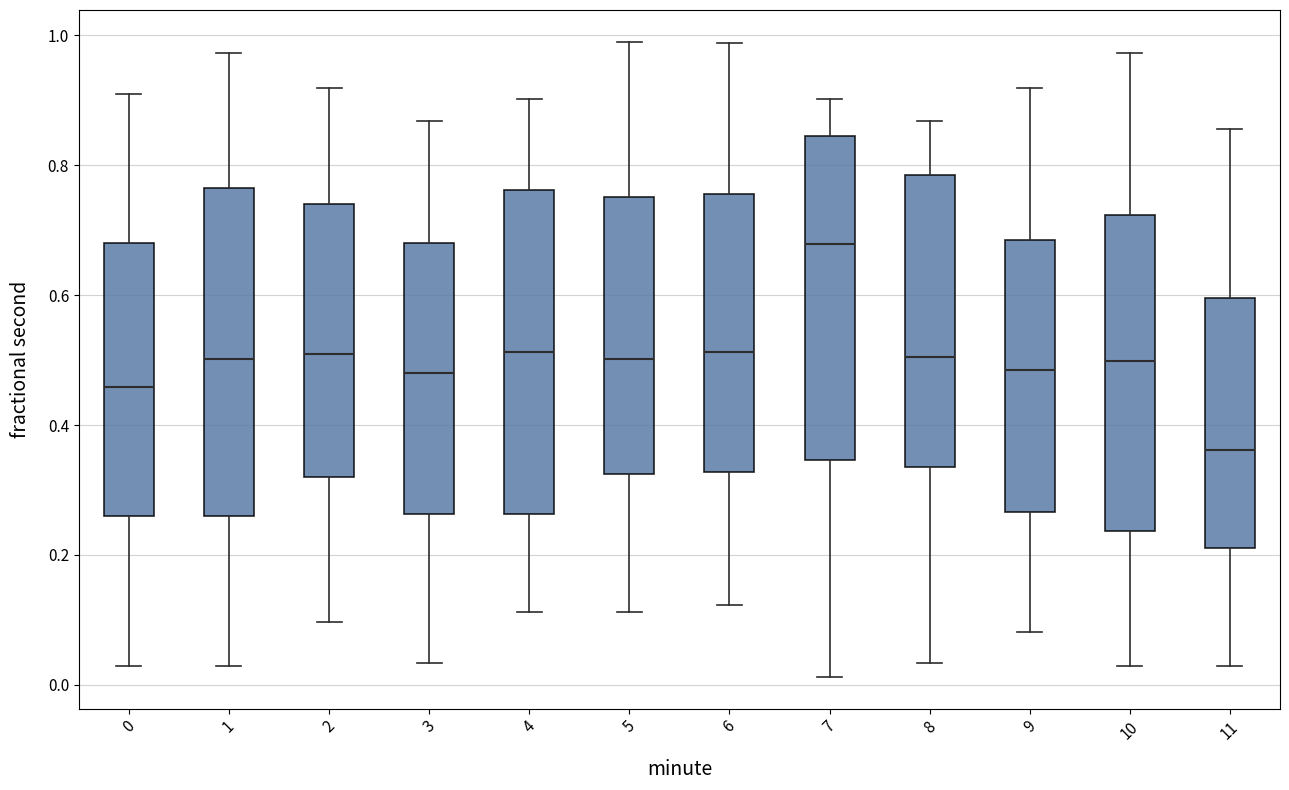

Reading left to right, transcribe this box plot: for each box, give where its median line is, the range the box spans, and where its two whiskers end, as read against the y-axis. The values are not printed on the chart, so give them approximately, as read against the axis.

0: median 0.46, box 0.26 to 0.68, whiskers 0.02 to 0.90
1: median 0.50, box 0.26 to 0.76, whiskers 0.02 to 0.98
2: median 0.50, box 0.32 to 0.74, whiskers 0.10 to 0.92
3: median 0.48, box 0.26 to 0.68, whiskers 0.04 to 0.86
4: median 0.52, box 0.26 to 0.76, whiskers 0.12 to 0.90
5: median 0.50, box 0.32 to 0.76, whiskers 0.12 to 1.00
6: median 0.52, box 0.32 to 0.76, whiskers 0.12 to 0.98
7: median 0.68, box 0.34 to 0.84, whiskers 0.02 to 0.90
8: median 0.50, box 0.34 to 0.78, whiskers 0.04 to 0.86
9: median 0.48, box 0.26 to 0.68, whiskers 0.08 to 0.92
10: median 0.50, box 0.24 to 0.72, whiskers 0.02 to 0.98
11: median 0.36, box 0.22 to 0.60, whiskers 0.02 to 0.86